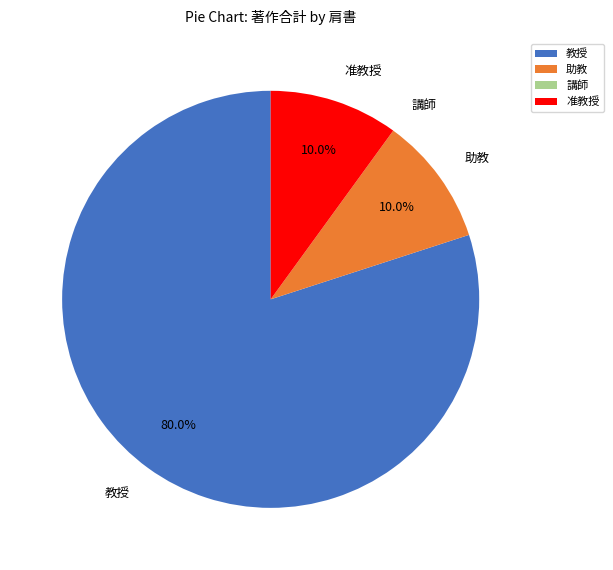

Combined, do 准教授 and 教授 account for over 50%?

Yes